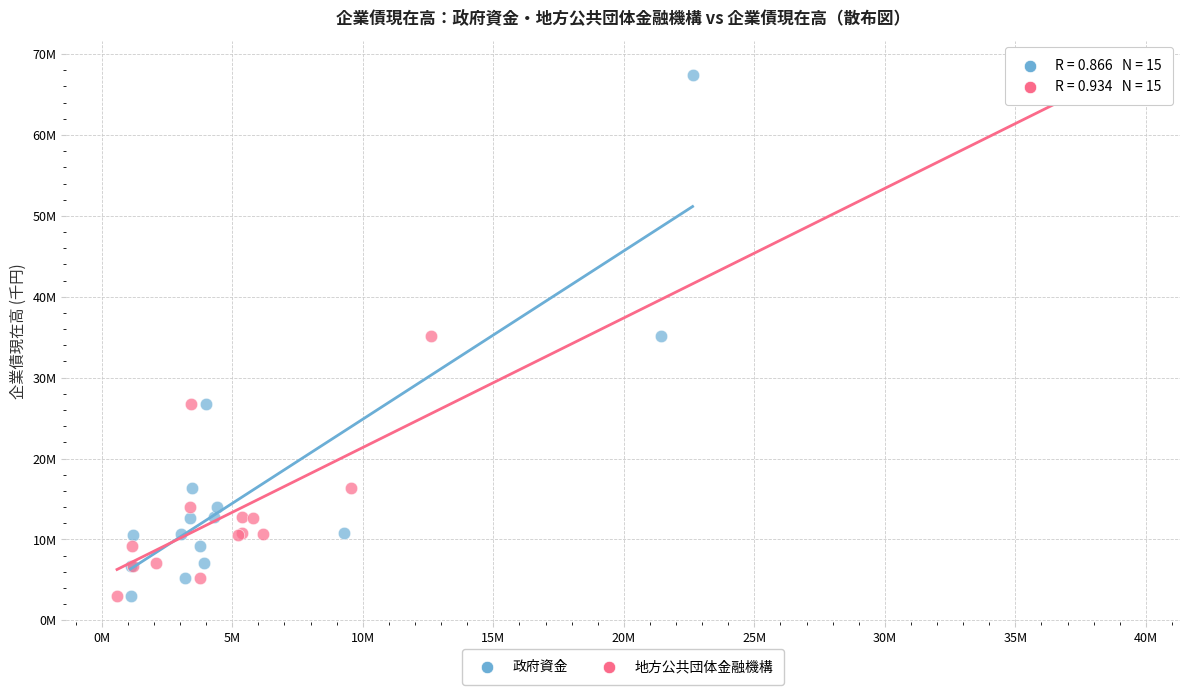

What are all the series names shown in the legend?

政府資金, 地方公共団体金融機構